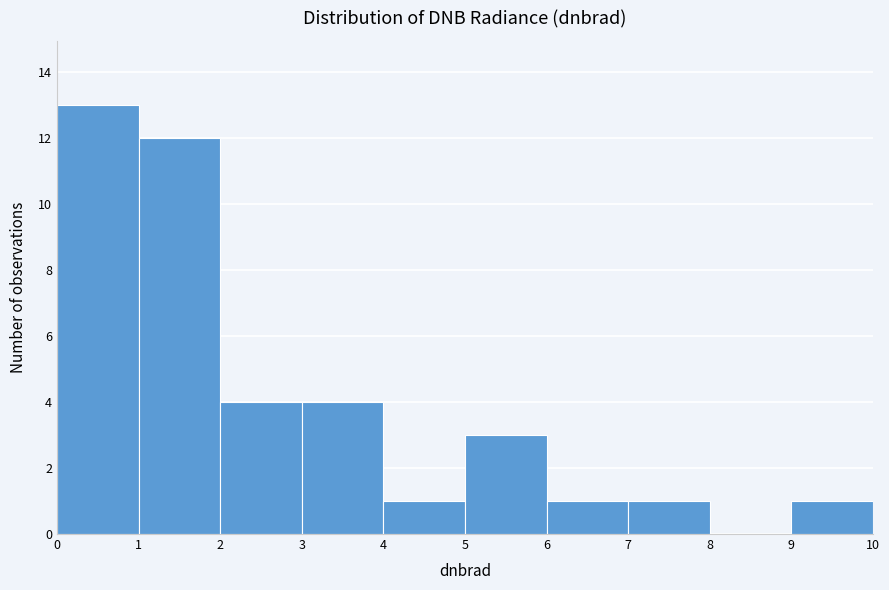

Reading left to right, list every bar in this chart as the range it spans on the x-axis followed by its height. The values are not printed on the chart, so give them approximately, as read against the axis.

0 to 1: 13
1 to 2: 12
2 to 3: 4
3 to 4: 4
4 to 5: 1
5 to 6: 3
6 to 7: 1
7 to 8: 1
8 to 9: 0
9 to 10: 1